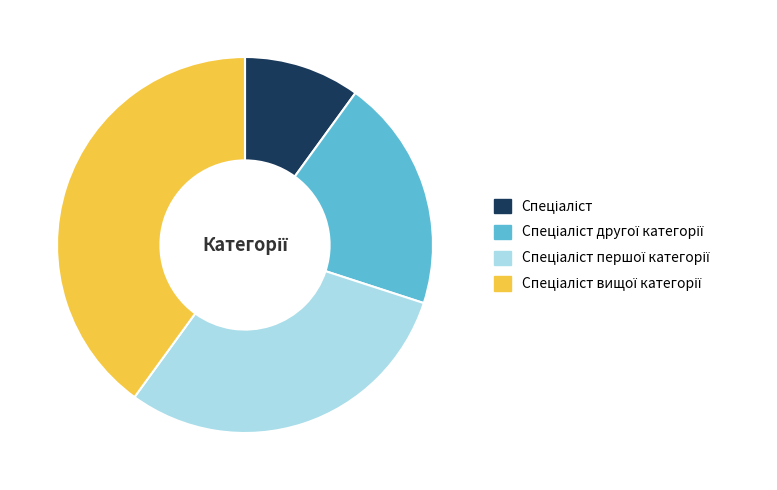

Is there a majority slice in this chart?

No